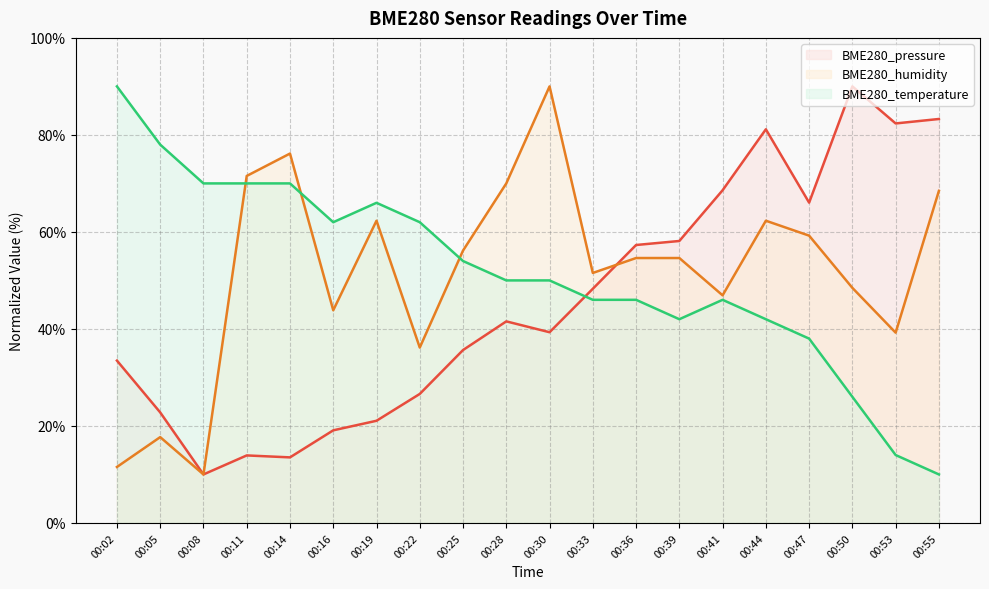

What are all the series names shown in the legend?

BME280_pressure, BME280_humidity, BME280_temperature